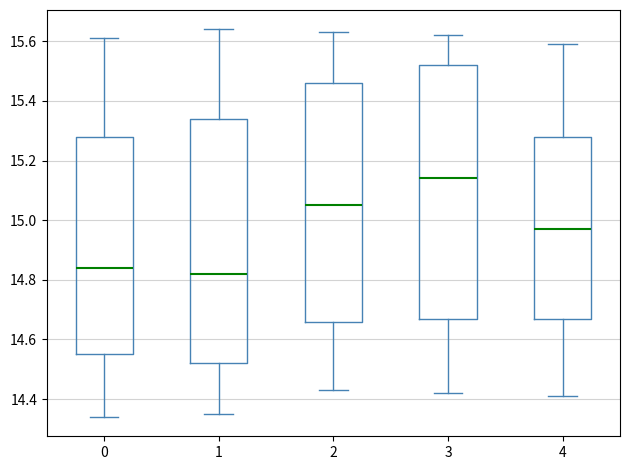

Reading left to right, read every box against the y-axis: the position of its median line, the range the box covers, and the ends of its whiskers. The values are not printed on the chart, so give them approximately, as read against the axis.

0: median 14.84, box 14.56 to 15.28, whiskers 14.34 to 15.62
1: median 14.82, box 14.52 to 15.34, whiskers 14.36 to 15.64
2: median 15.06, box 14.66 to 15.46, whiskers 14.44 to 15.64
3: median 15.14, box 14.68 to 15.52, whiskers 14.42 to 15.62
4: median 14.98, box 14.68 to 15.28, whiskers 14.42 to 15.60